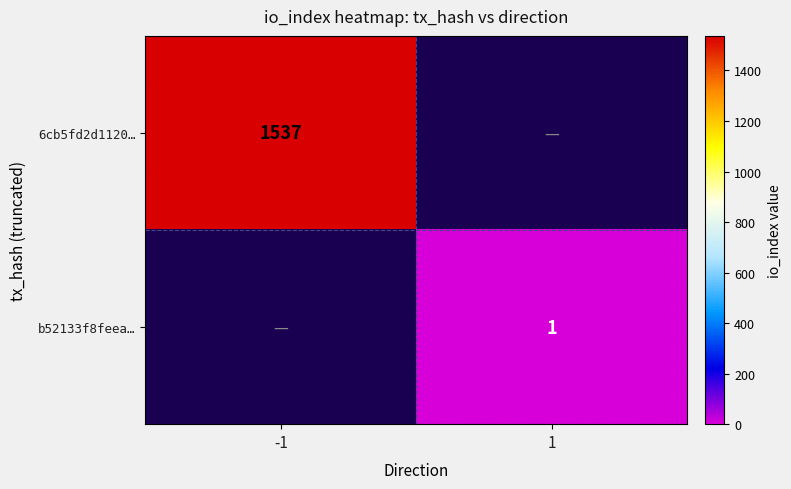

Which label corresponds to the largest value in the chart?

-1